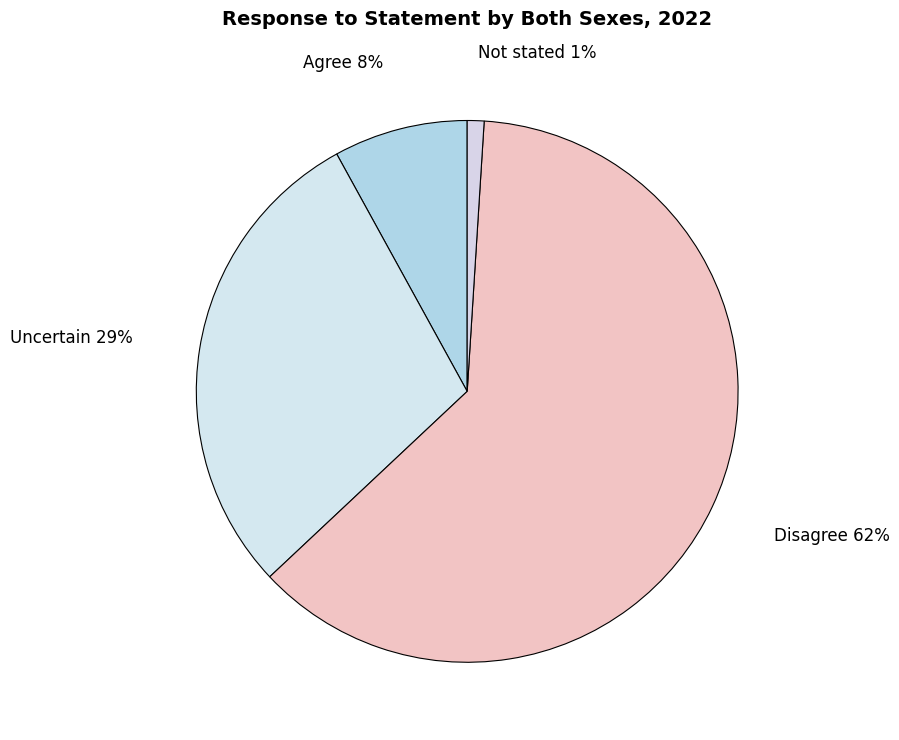

Is the sum of Uncertain and Not stated greater than half?

No